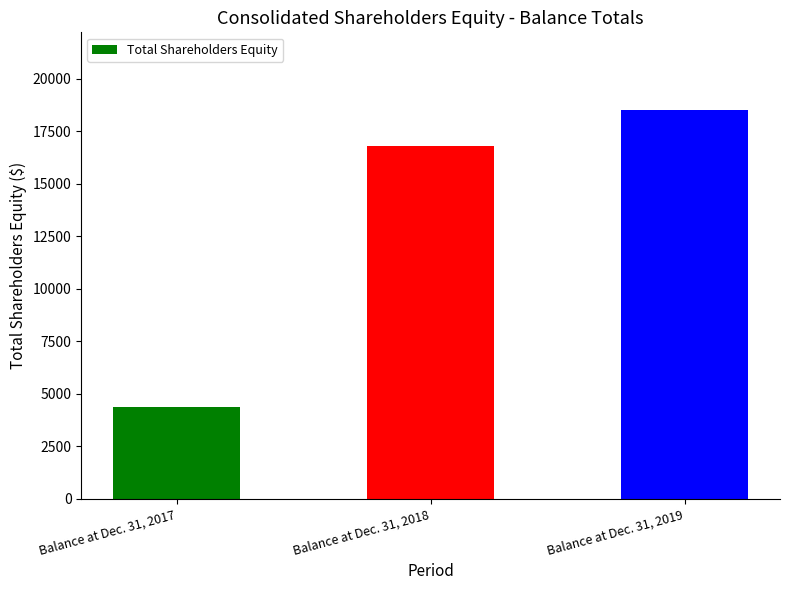

What is the sum of the values at Balance at Dec. 31, 2018 and Balance at Dec. 31, 2017?

21173